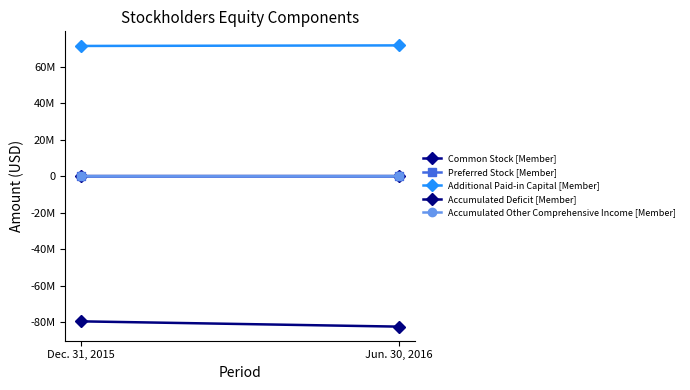

At which label does Additional Paid-in Capital [Member] reach its minimum?

Dec. 31, 2015